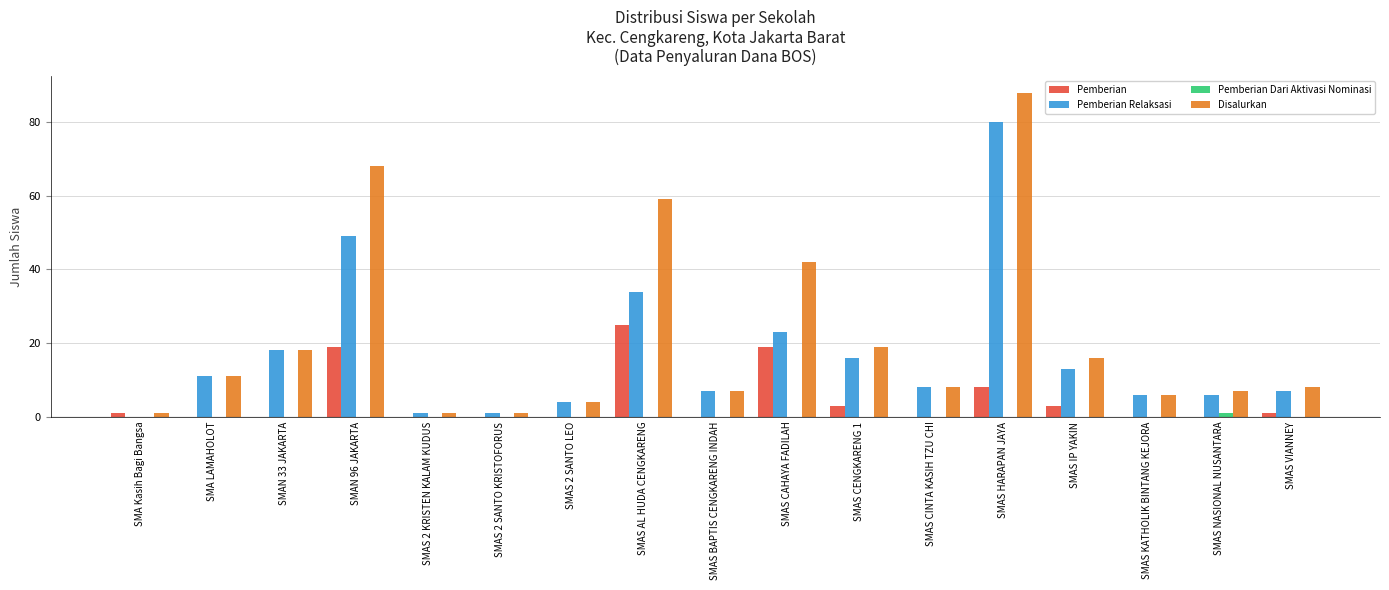

Reading left to right, extract all data points from this chart.

Pemberian: 1	0	0	19	0	0	0	25	0	19	3	0	8	3	0	0	1
Pemberian Relaksasi: 0	11	18	49	1	1	4	34	7	23	16	8	80	13	6	6	7
Pemberian Dari Aktivasi Nominasi: 0	0	0	0	0	0	0	0	0	0	0	0	0	0	0	1	0
Disalurkan: 1	11	18	68	1	1	4	59	7	42	19	8	88	16	6	7	8